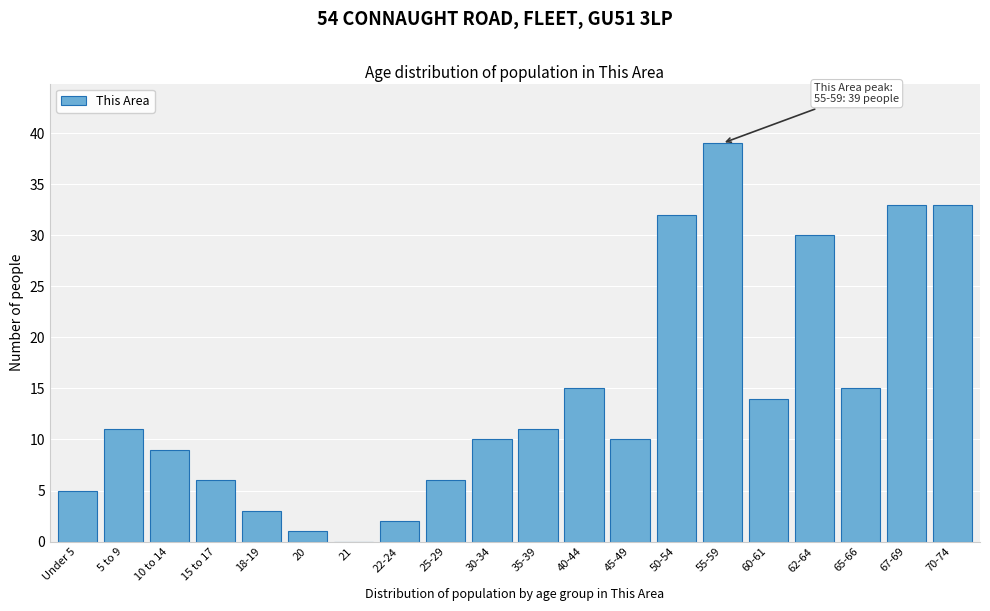

Reading right to left, transcribe all the data shown in this chart.

70-74=33	67-69=33	65-66=15	62-64=30	60-61=14	55-59=39	50-54=32	45-49=10	40-44=15	35-39=11	30-34=10	25-29=6	22-24=2	21=0	20=1	18-19=3	15 to 17=6	10 to 14=9	5 to 9=11	Under 5=5